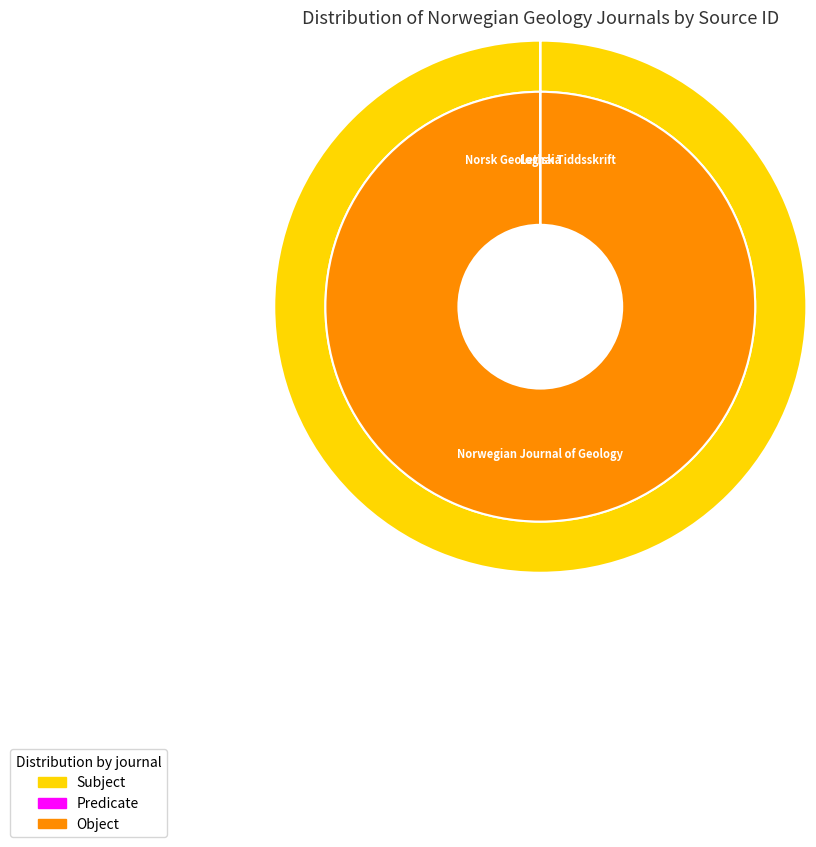

To the nearest percent, what is the combined percentage of Norwegian Journal of Geology and Lethaia?

100%